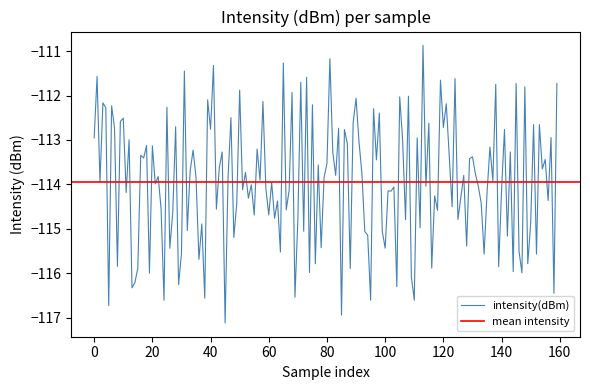

What is the sum of the values at 22 and 31?

-226.8